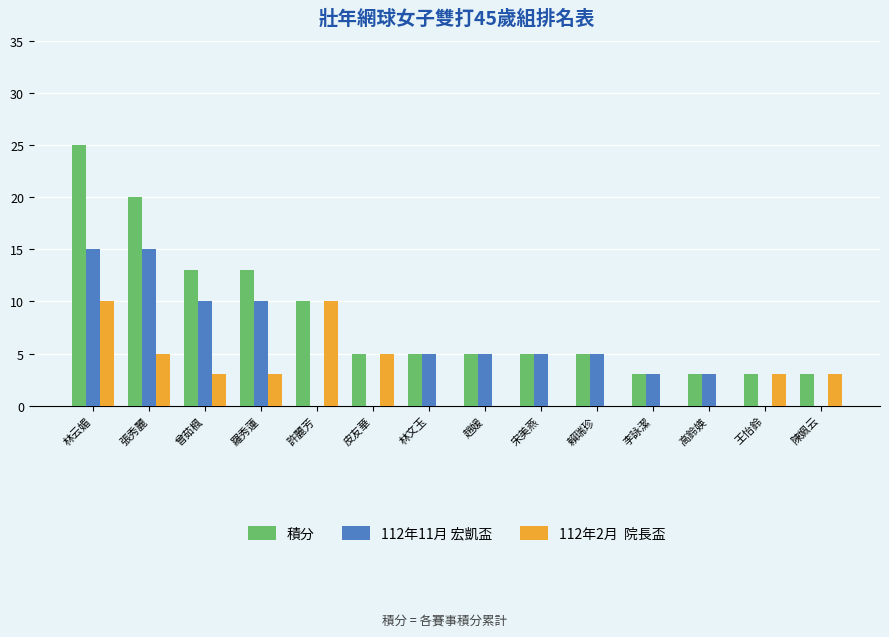

What is the total value across all series at 趙媛?

10